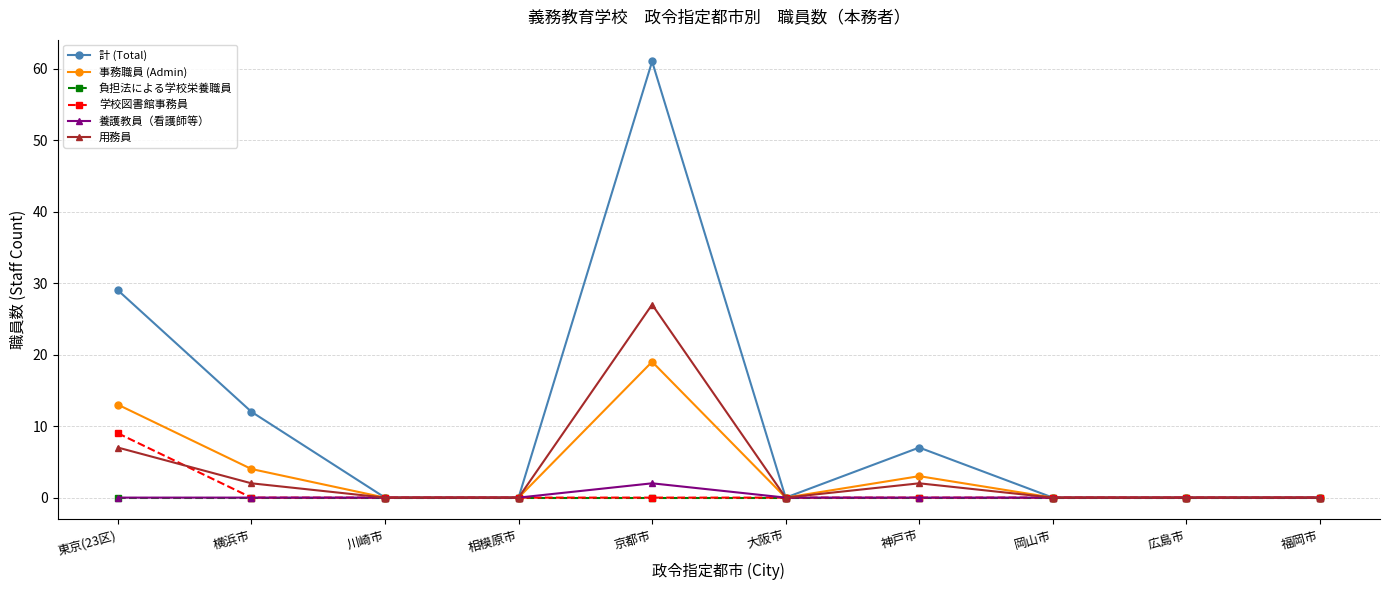

Reading left to right, list all the values displayed in this chart.

計 (Total): 東京(23区)=29	横浜市=12	川崎市=0	相模原市=0	京都市=61	大阪市=0	神戸市=7	岡山市=0	広島市=0	福岡市=0
事務職員 (Admin): 東京(23区)=13	横浜市=4	川崎市=0	相模原市=0	京都市=19	大阪市=0	神戸市=3	岡山市=0	広島市=0	福岡市=0
負担法による学校栄養職員: 東京(23区)=0	横浜市=0	川崎市=0	相模原市=0	京都市=0	大阪市=0	神戸市=0	岡山市=0	広島市=0	福岡市=0
学校図書館事務員: 東京(23区)=9	横浜市=0	川崎市=0	相模原市=0	京都市=0	大阪市=0	神戸市=0	岡山市=0	広島市=0	福岡市=0
養護教員（看護師等）: 東京(23区)=0	横浜市=0	川崎市=0	相模原市=0	京都市=2	大阪市=0	神戸市=0	岡山市=0	広島市=0	福岡市=0
用務員: 東京(23区)=7	横浜市=2	川崎市=0	相模原市=0	京都市=27	大阪市=0	神戸市=2	岡山市=0	広島市=0	福岡市=0